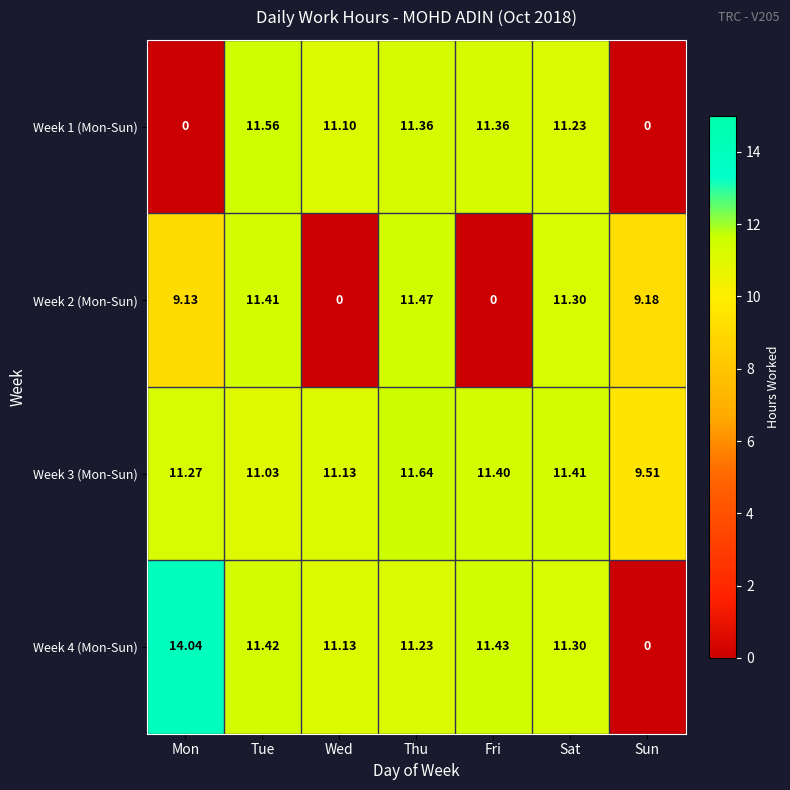

List the labels in order of Week 3 (Mon-Sun) value, largest first.

Thu, Sat, Fri, Mon, Wed, Tue, Sun